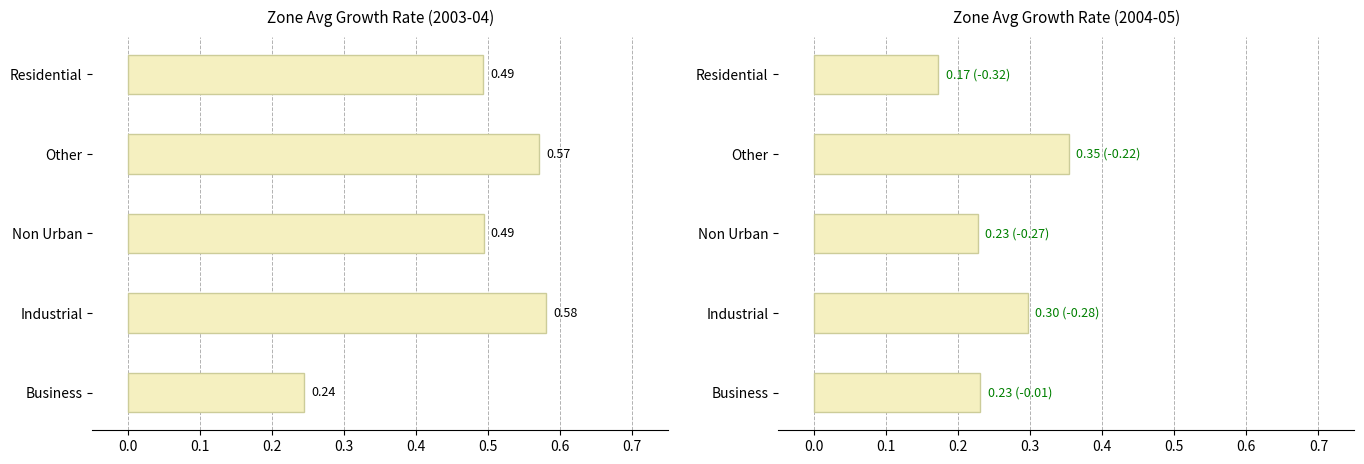

At how many categories does at least one series exceed 0?

5